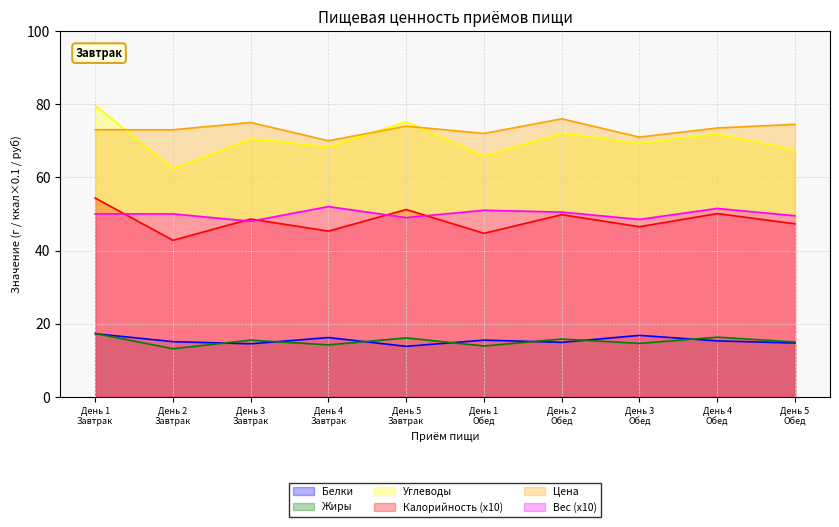

List the labels in order of Вес (x10) value, smallest first.

День 3
Завтрак, День 3
Обед, День 5
Завтрак, День 5
Обед, День 1
Завтрак, День 2
Завтрак, День 2
Обед, День 1
Обед, День 4
Обед, День 4
Завтрак